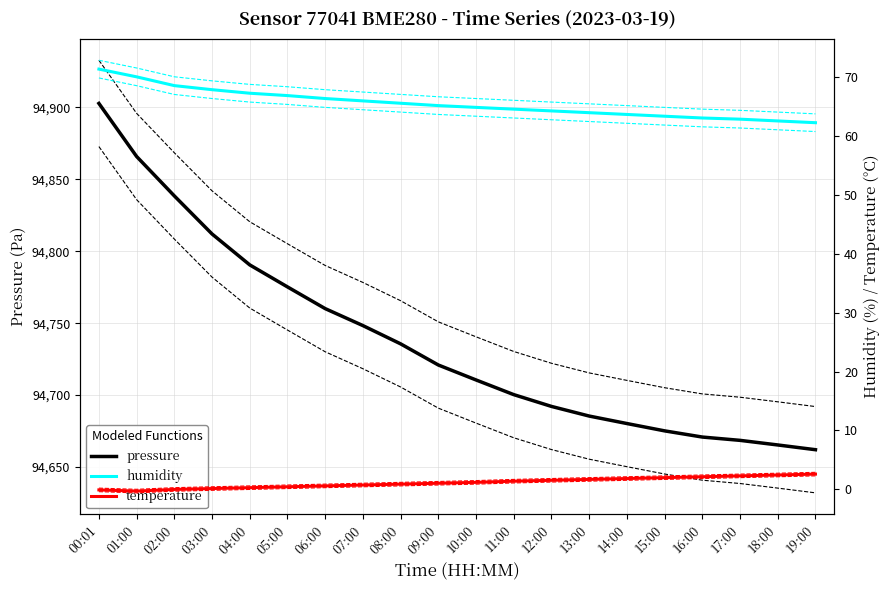

Rank the series at 04:00 from lowest to highest value.

temperature, humidity, pressure